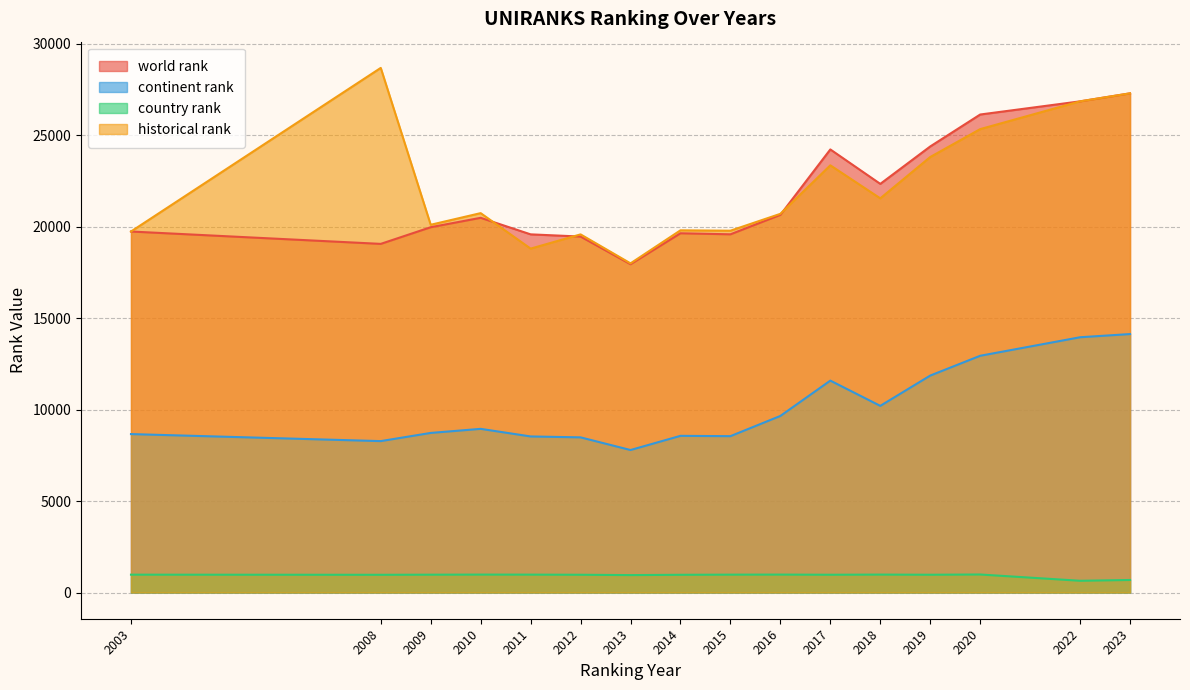

How many data points does each series have?

16